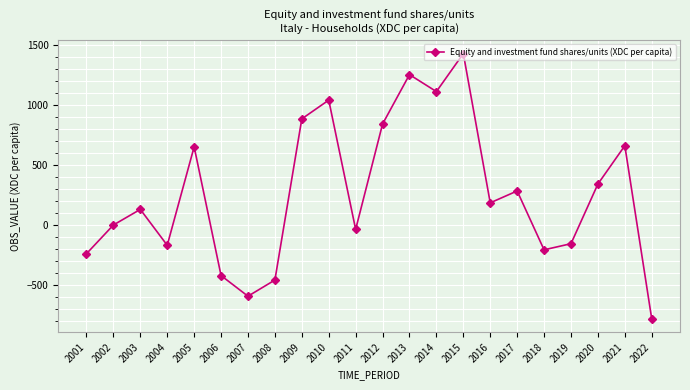

What is the greatest value displayed?

1428.7